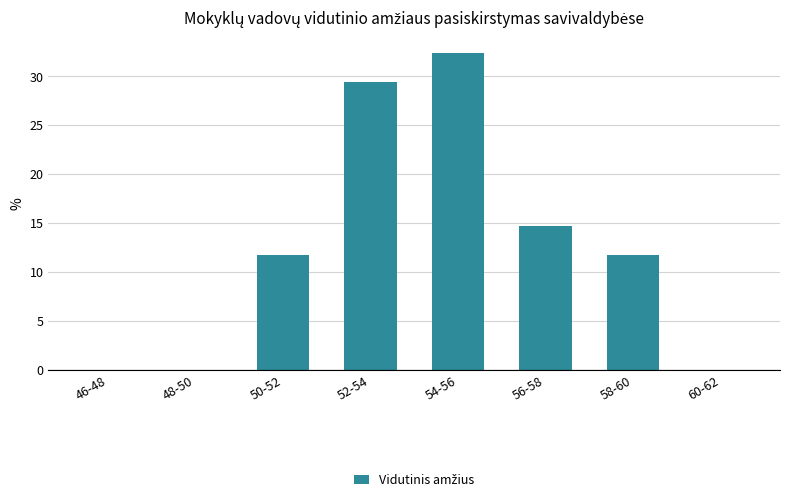

Reading left to right, what are all the values shown in this chart?

46-48=0.0	48-50=0.0	50-52=11.8	52-54=29.4	54-56=32.4	56-58=14.7	58-60=11.8	60-62=0.0